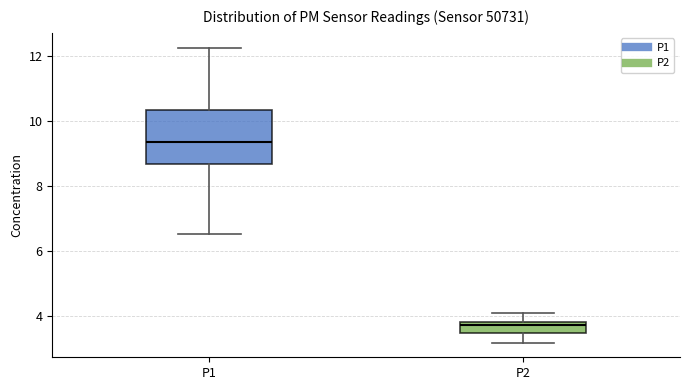

Which box has the highest median line?

P1